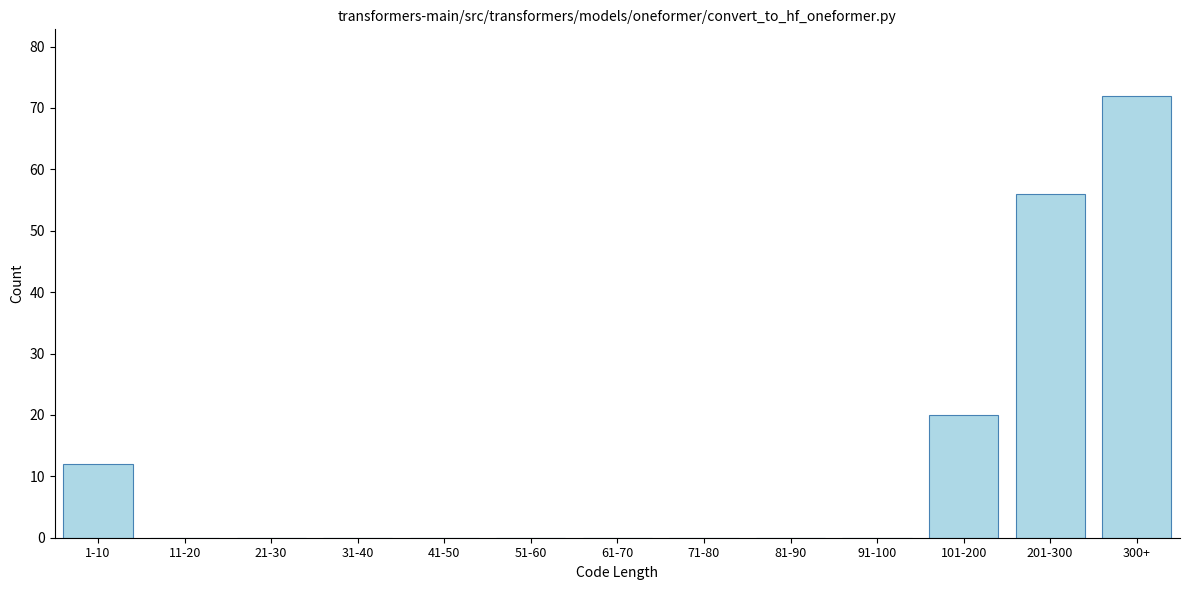

Reading right to left, extract all data points from this chart.

300+=72	201-300=56	101-200=20	91-100=0	81-90=0	71-80=0	61-70=0	51-60=0	41-50=0	31-40=0	21-30=0	11-20=0	1-10=12